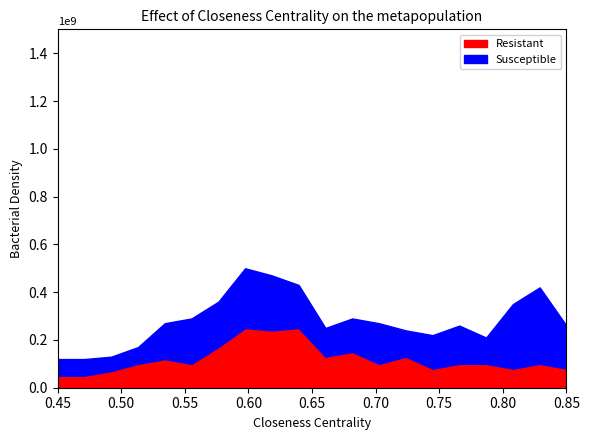

The value of Resistant at 0.85 is 142469200.0. True or false?

False